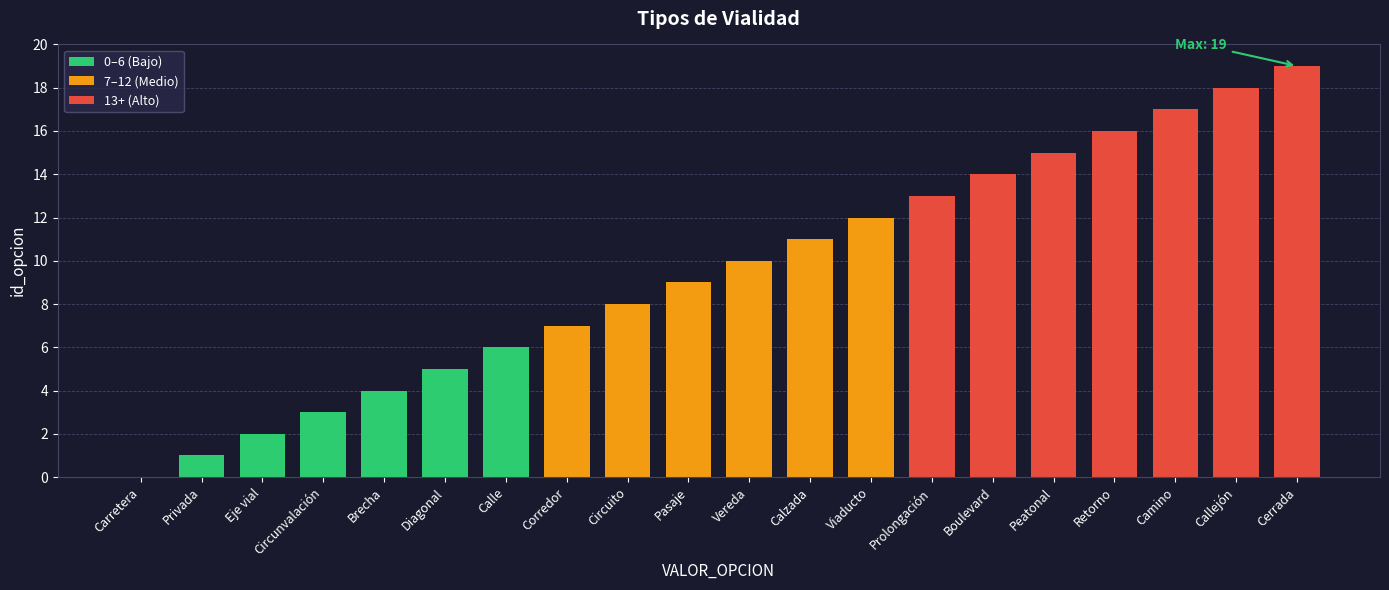

The chart shows a value of 10 at Vereda. True or false?

True